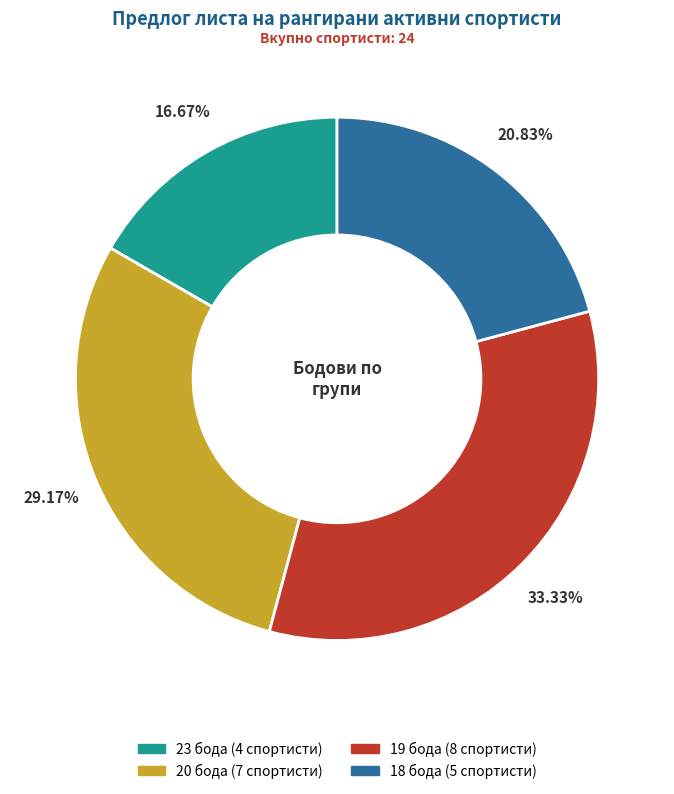

Is there any slice that represents more than half of the pie?

No